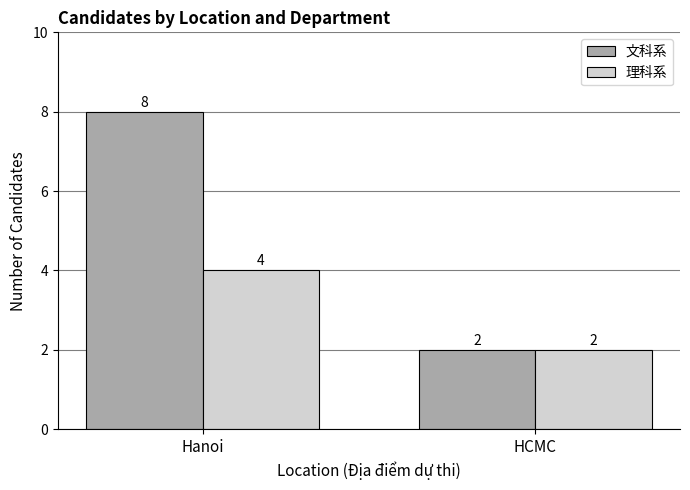

What is the minimum value for 文科系?

2